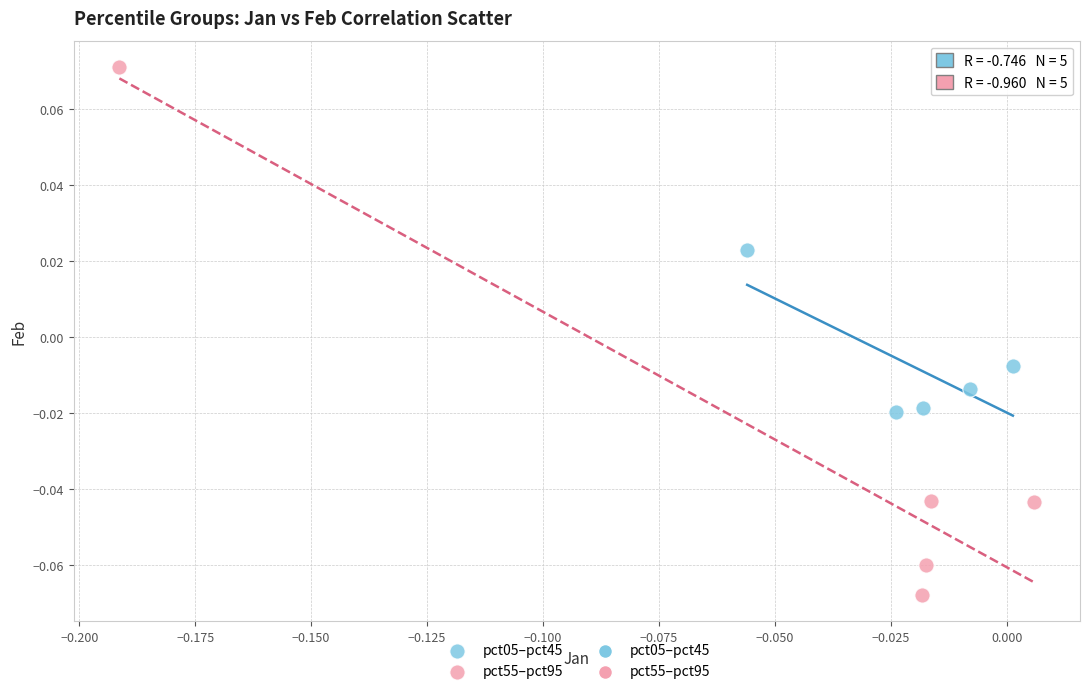

Which series contains the highest Y value?

pct55–pct95